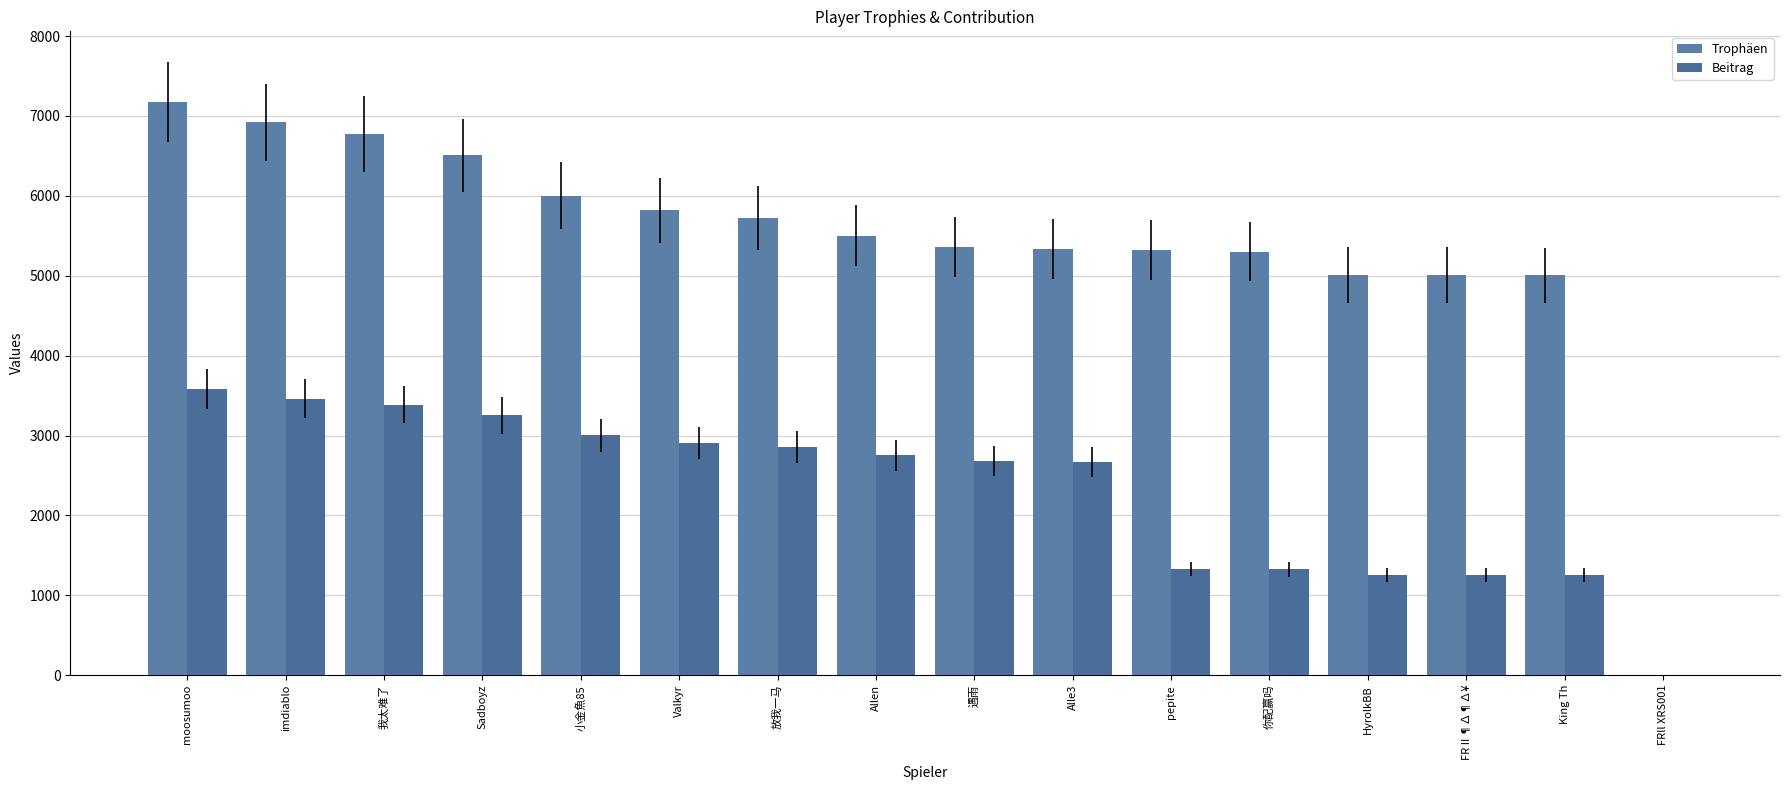

Are the bars grouped side by side (vs. stacked)?

Yes